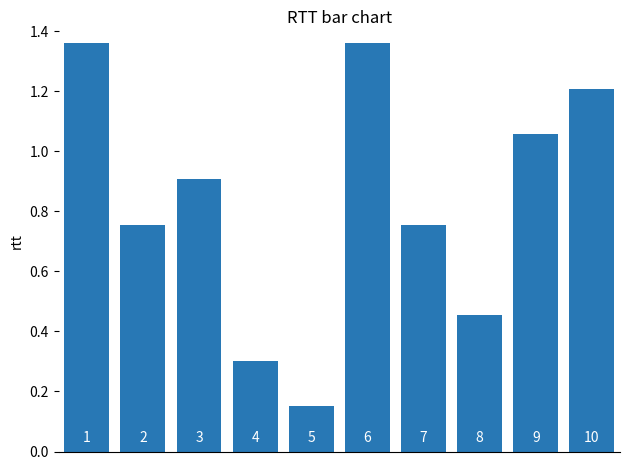

Does the chart contain any negative values?

No